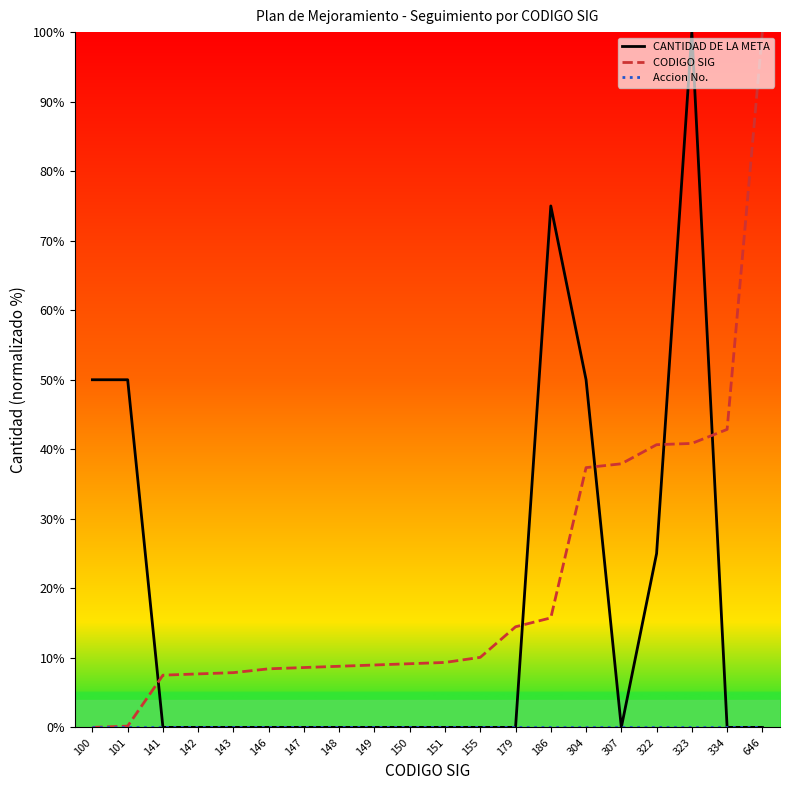

Is it true that CANTIDAD DE LA META equals 50.0 at 100?

True